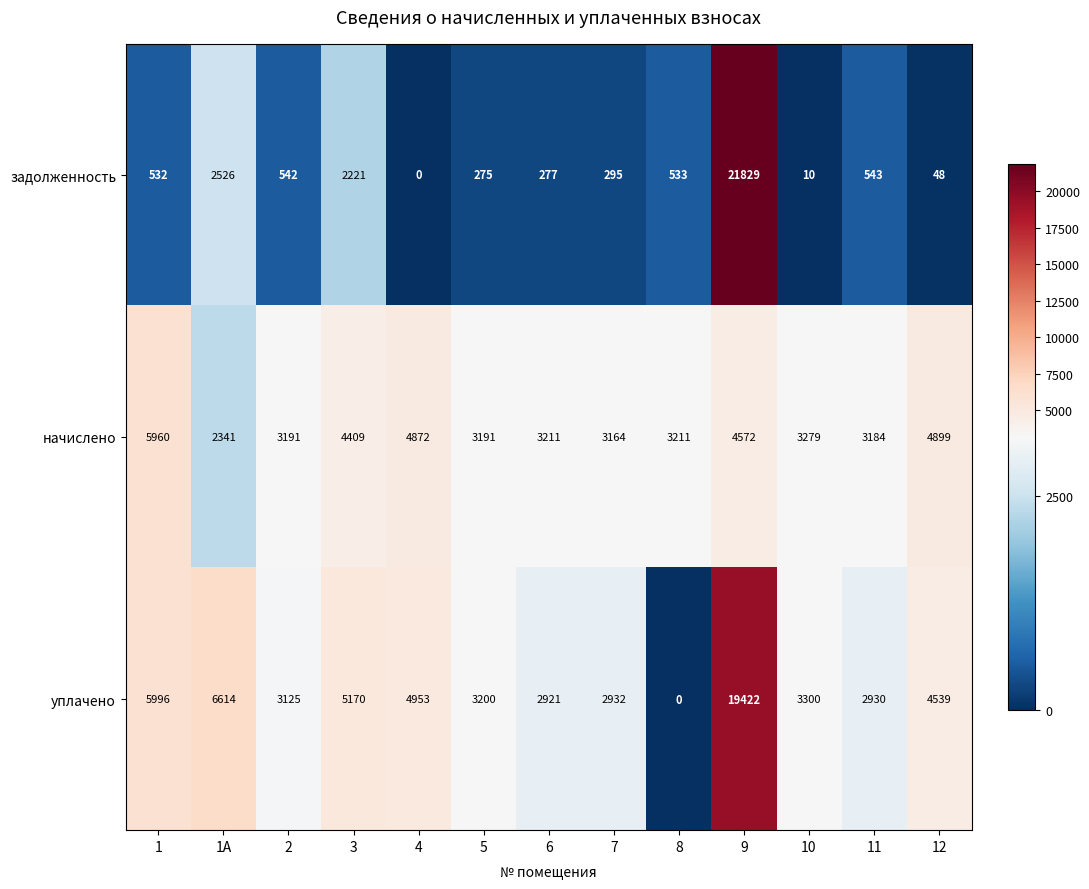

Which series has the largest range (max minus min)?

задолженность